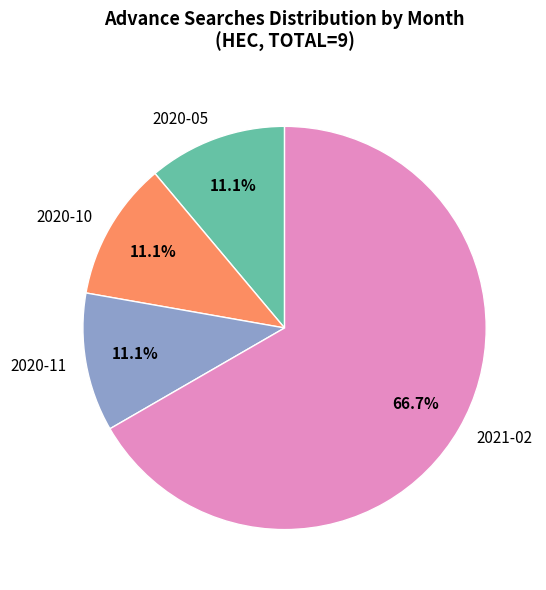

Which slice is the largest?

2021-02